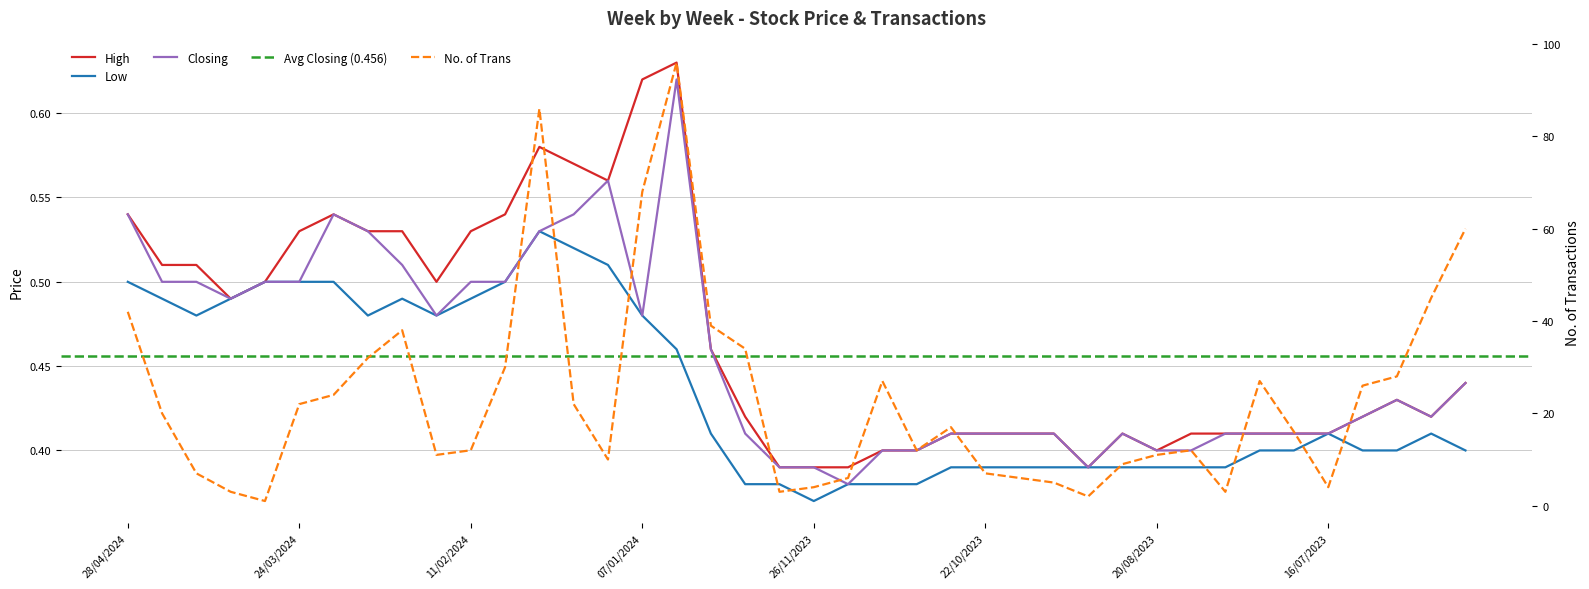

The value of No. of Trans at 20/08/2023 is 16.9. True or false?

False